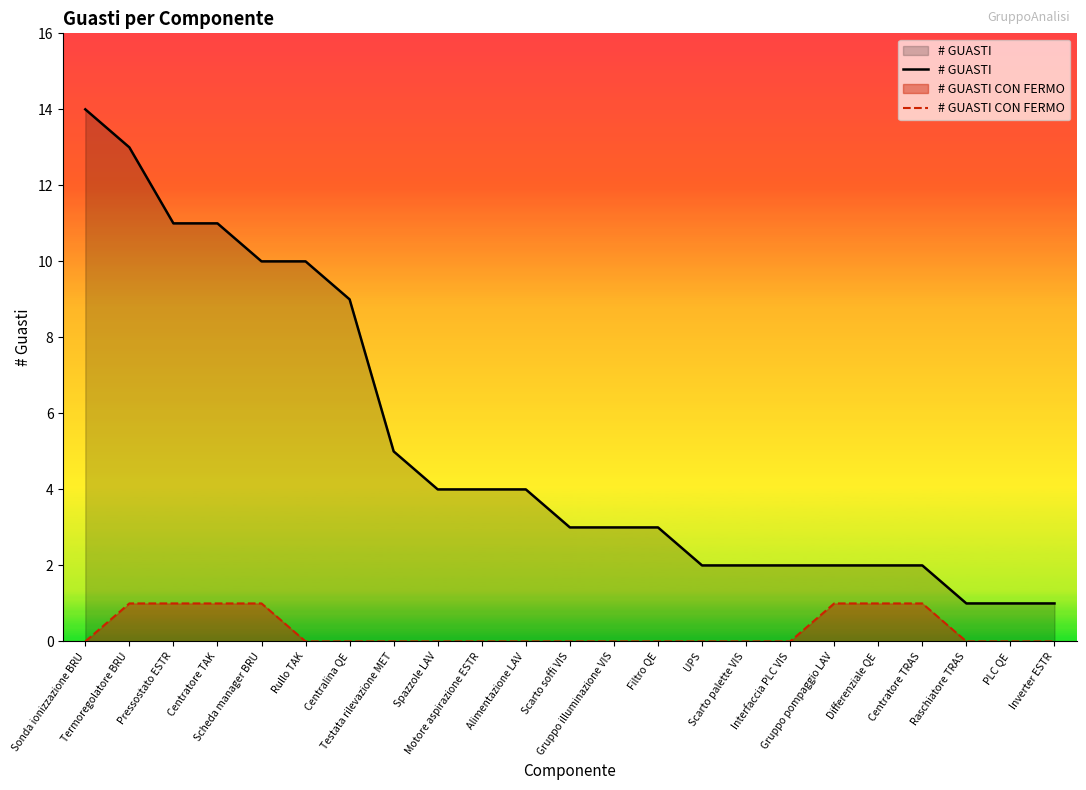

What is the difference between the highest and lowest values at PLC QE?

1